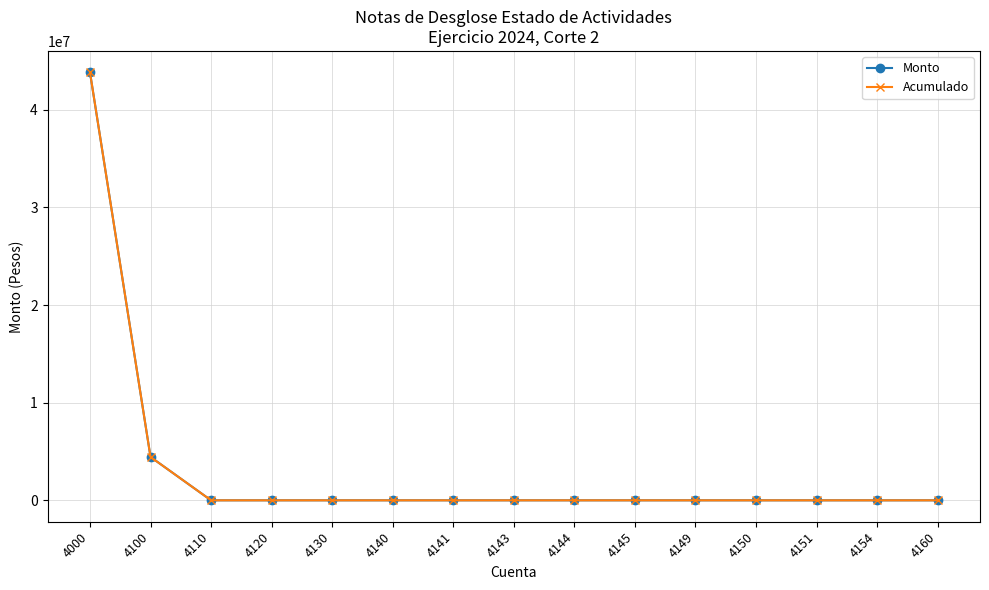

Rank the categories by Monto value from lowest to highest.

4110, 4120, 4130, 4140, 4141, 4143, 4144, 4145, 4149, 4150, 4151, 4154, 4160, 4100, 4000